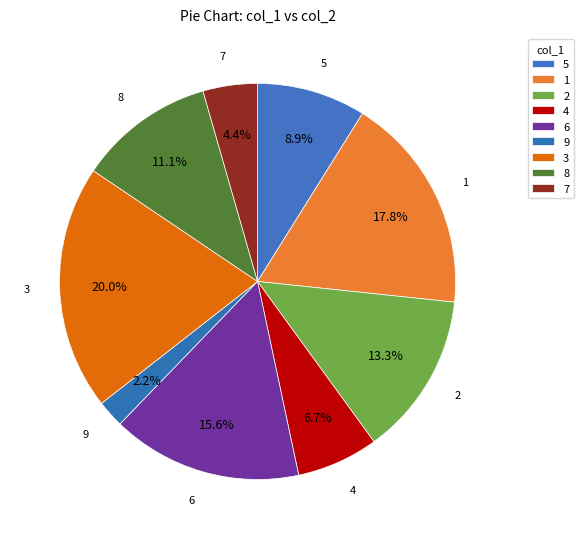

To the nearest percent, what is the combined percentage of 7 and 2?

18%